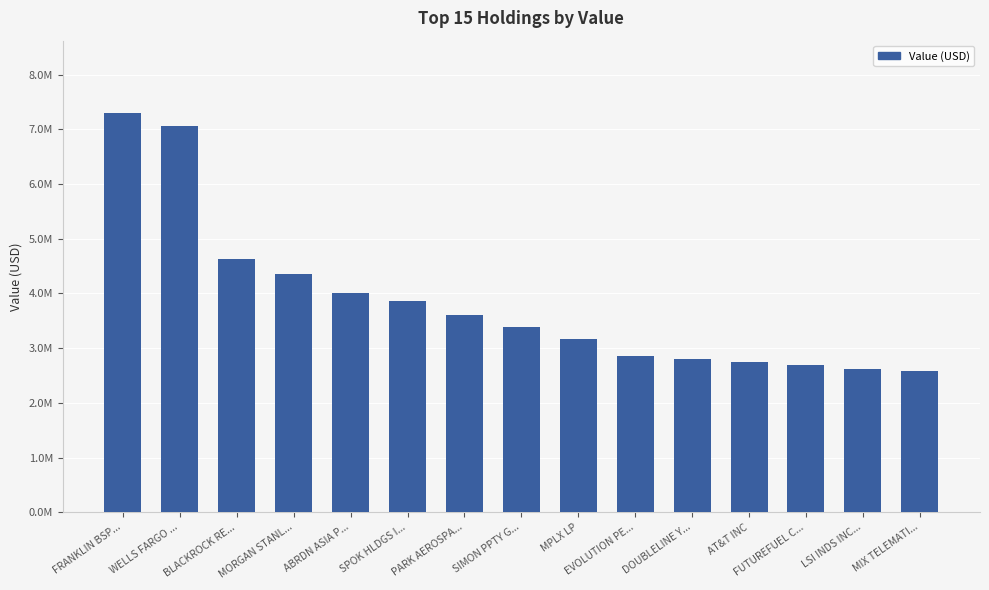

At which category does the chart reach its minimum across all series?

MIX TELEMATI...